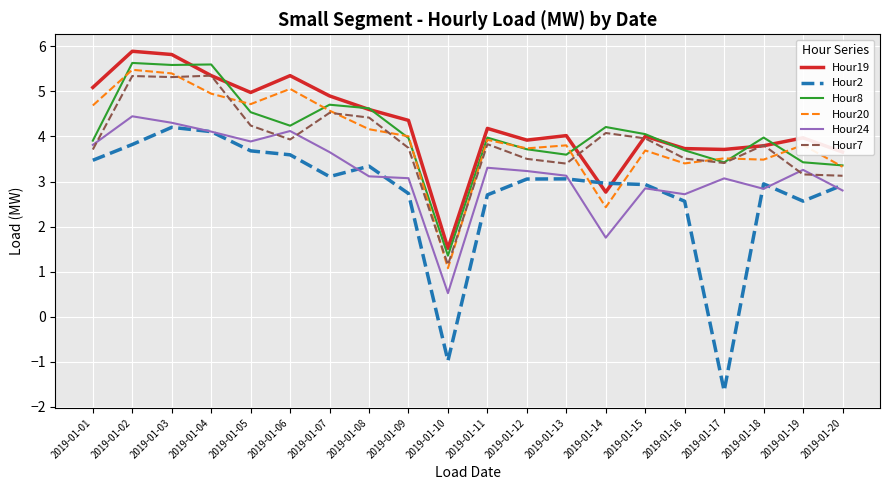

How many series are shown in this chart?

6